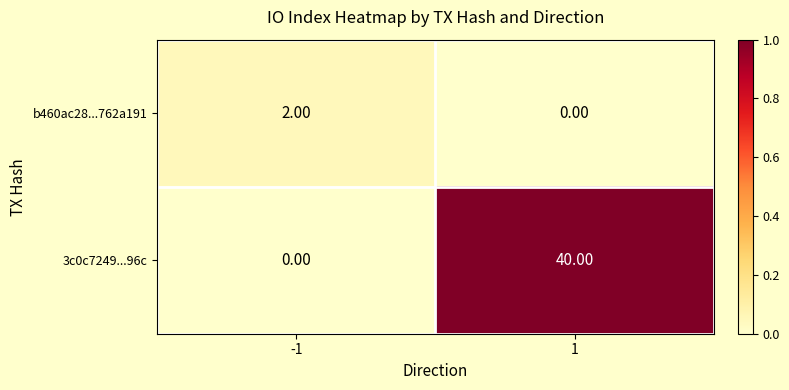

Rank the series at 1 from highest to lowest value.

3c0c7249...96c, b460ac28...762a191